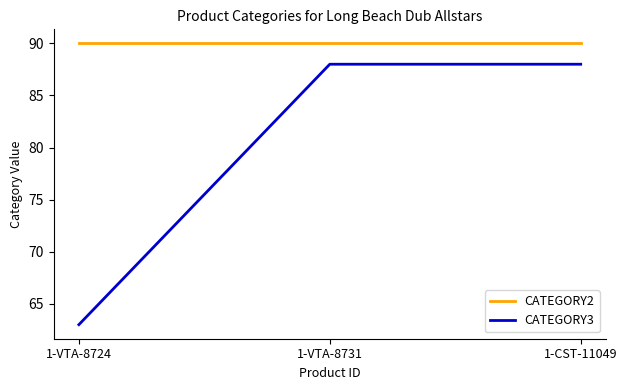

Which series has the largest total across all categories?

CATEGORY2